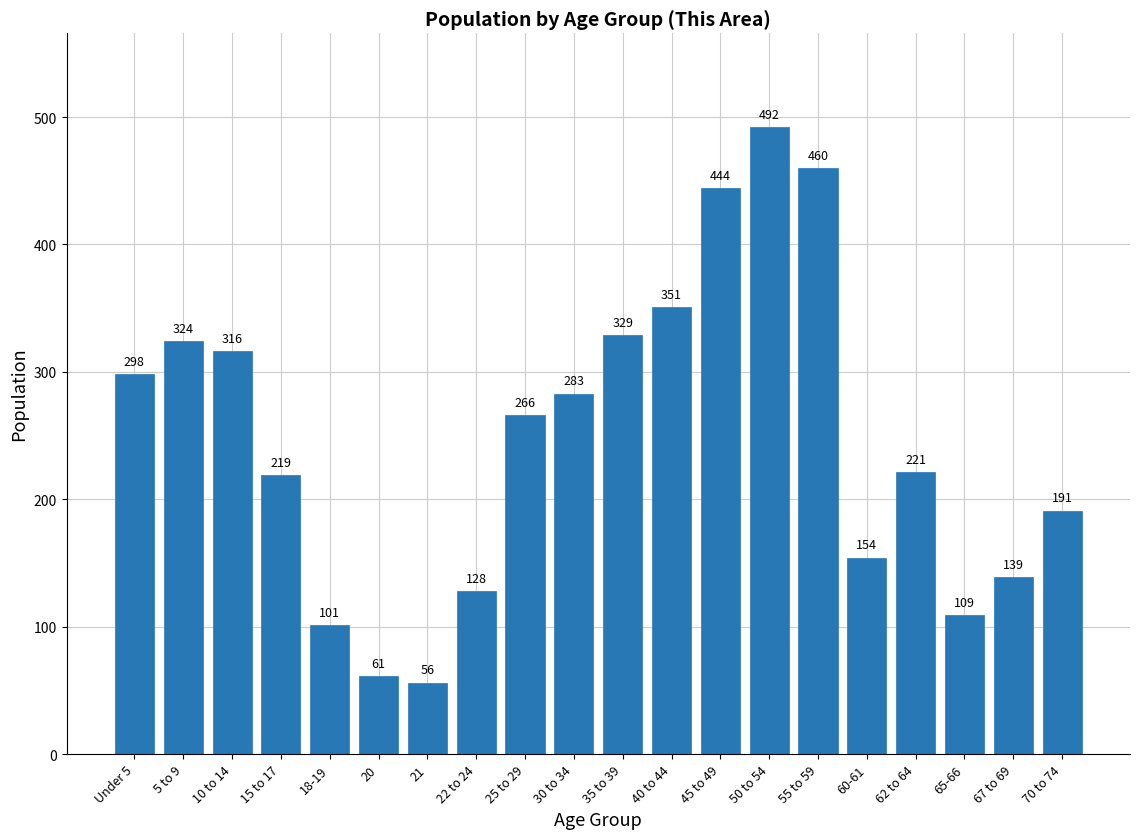

Reading left to right, transcribe all the data shown in this chart.

298	324	316	219	101	61	56	128	266	283	329	351	444	492	460	154	221	109	139	191